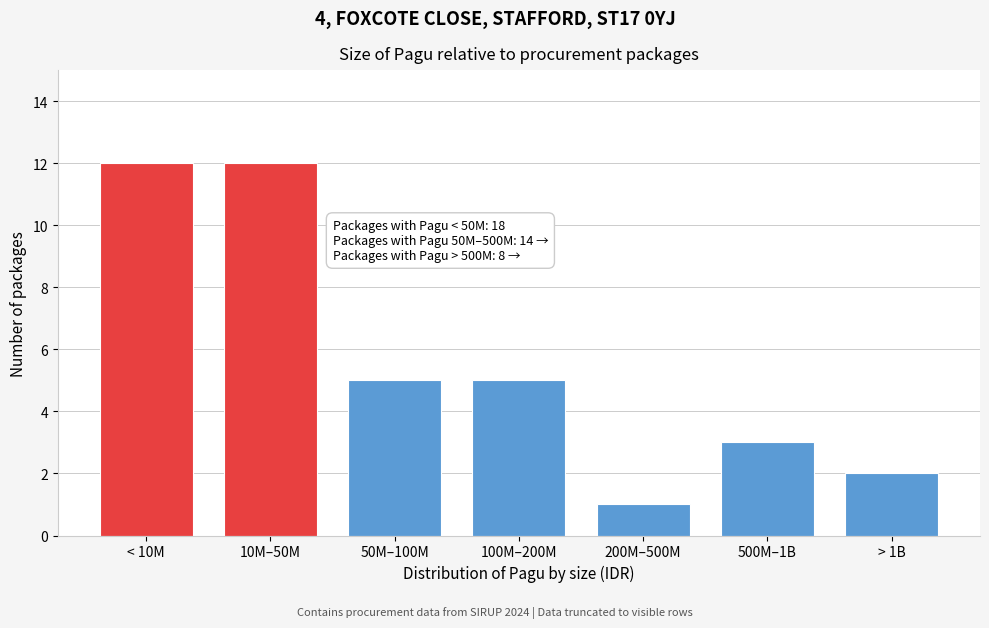

Reading left to right, what are all the values shown in this chart?

< 10M=12	10M–50M=12	50M–100M=5	100M–200M=5	200M–500M=1	500M–1B=3	> 1B=2